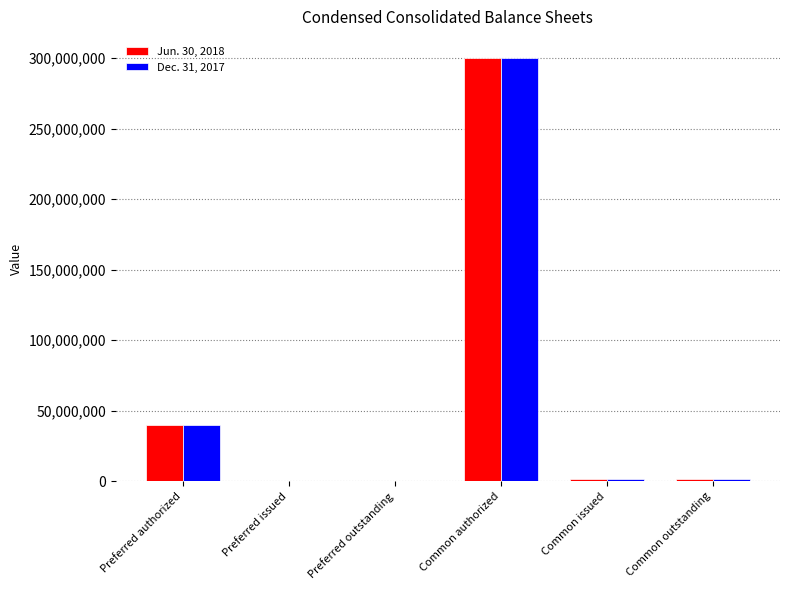

Are the bars grouped side by side (vs. stacked)?

Yes